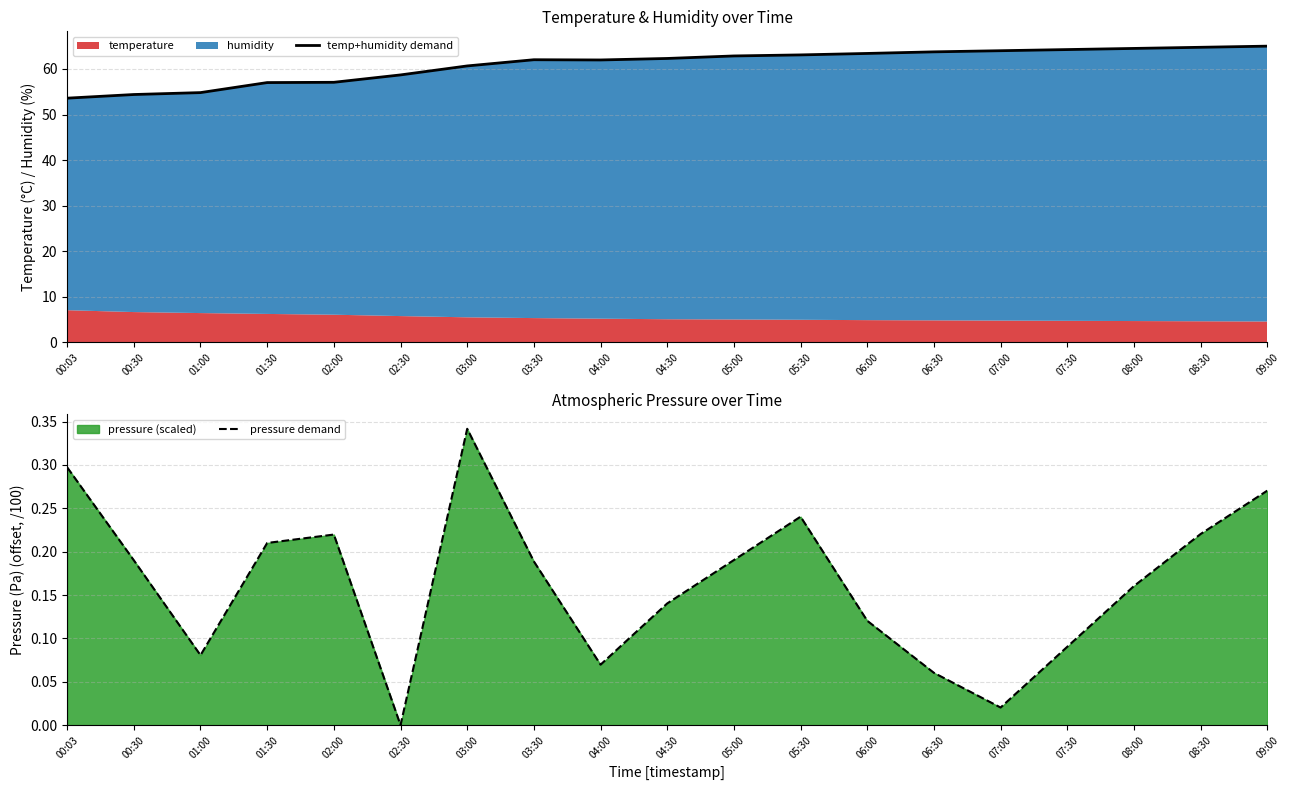

Rank the series at 05:00 from highest to lowest value.

temp+humidity demand, pressure demand